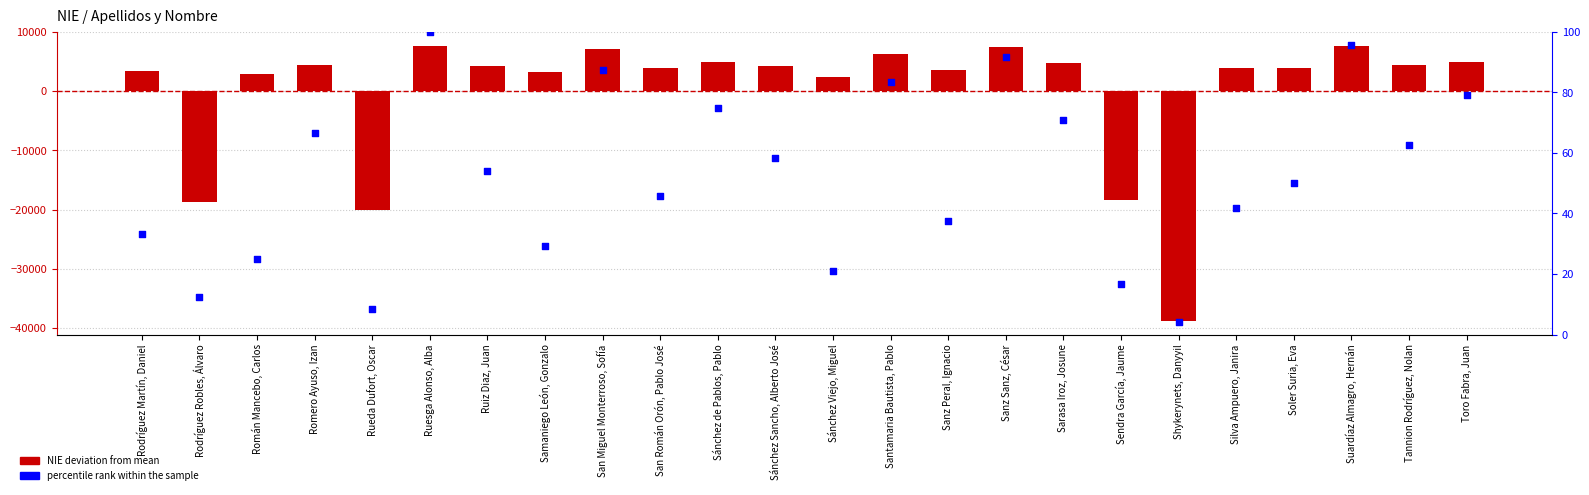

Which series reaches the minimum Y coordinate?

NIE deviation from mean